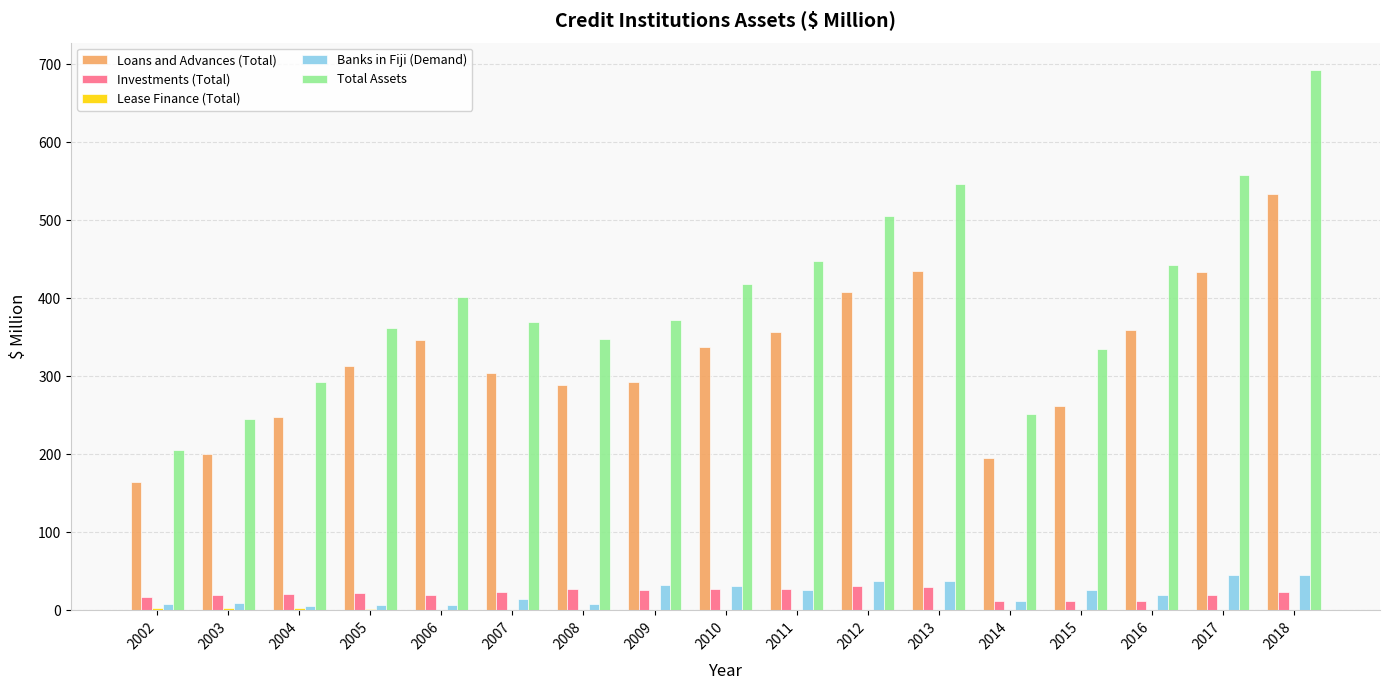

Between 2016 and 2017, which series saw the biggest shift?

Total Assets